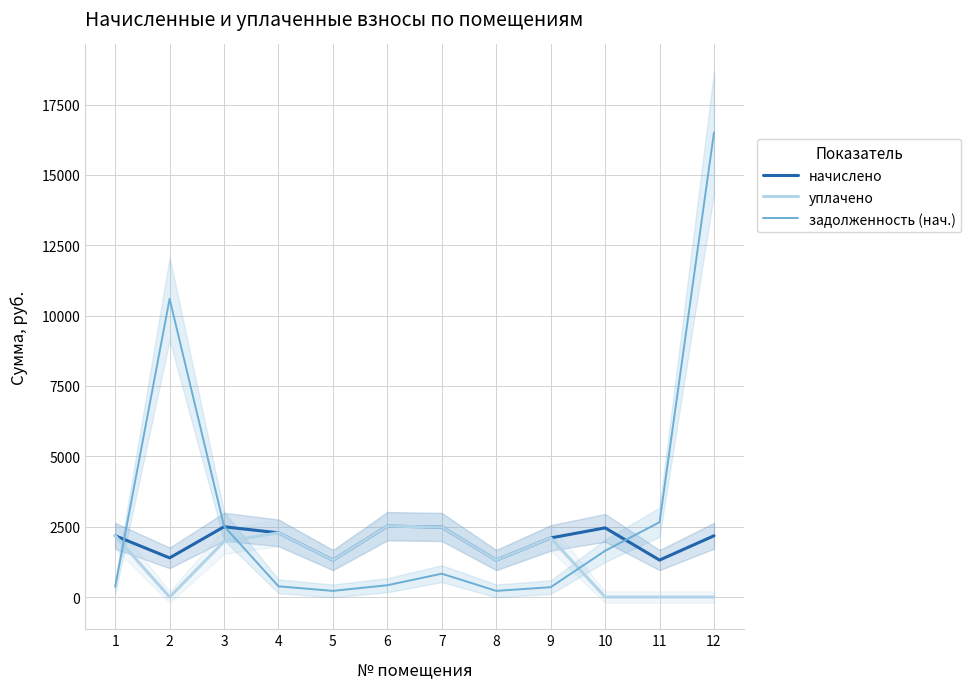

True or false: начислено and уплачено intersect in this chart.

False